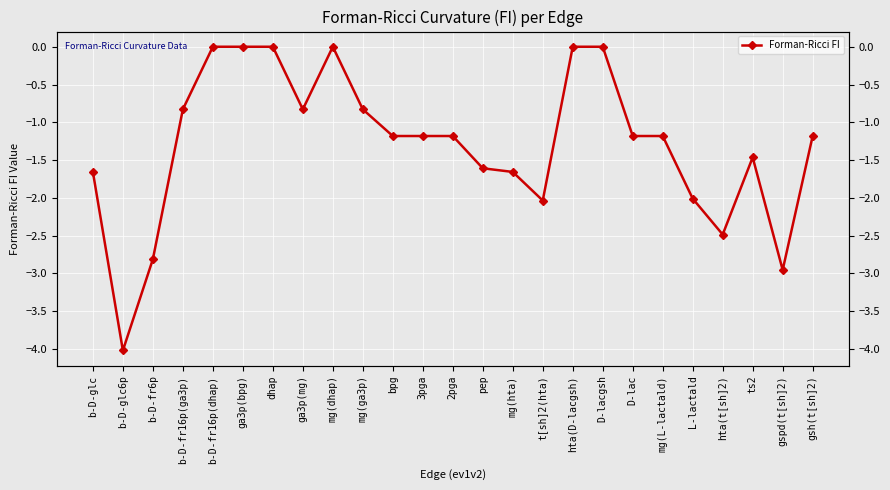

True or false: the data shows -2.5 at hta(t[sh]2).

True